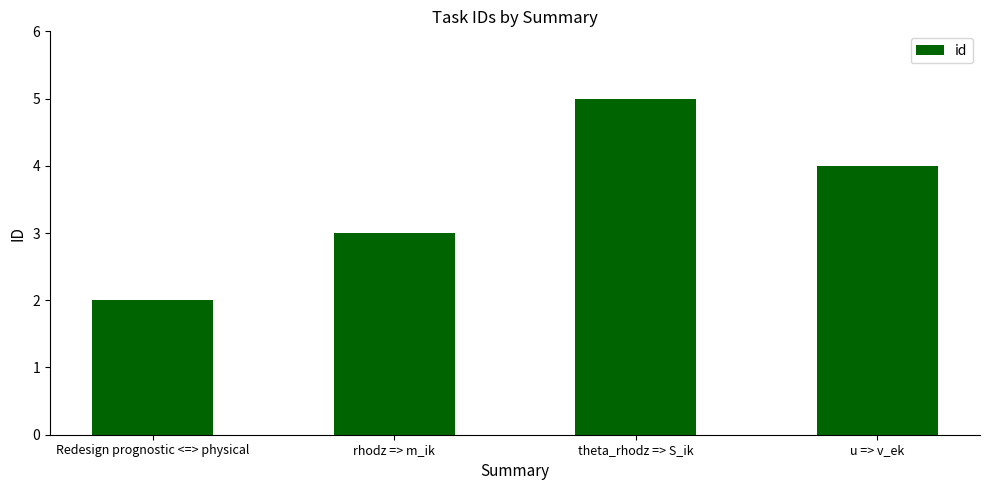

What is the value of the 2nd bar from the left?

3